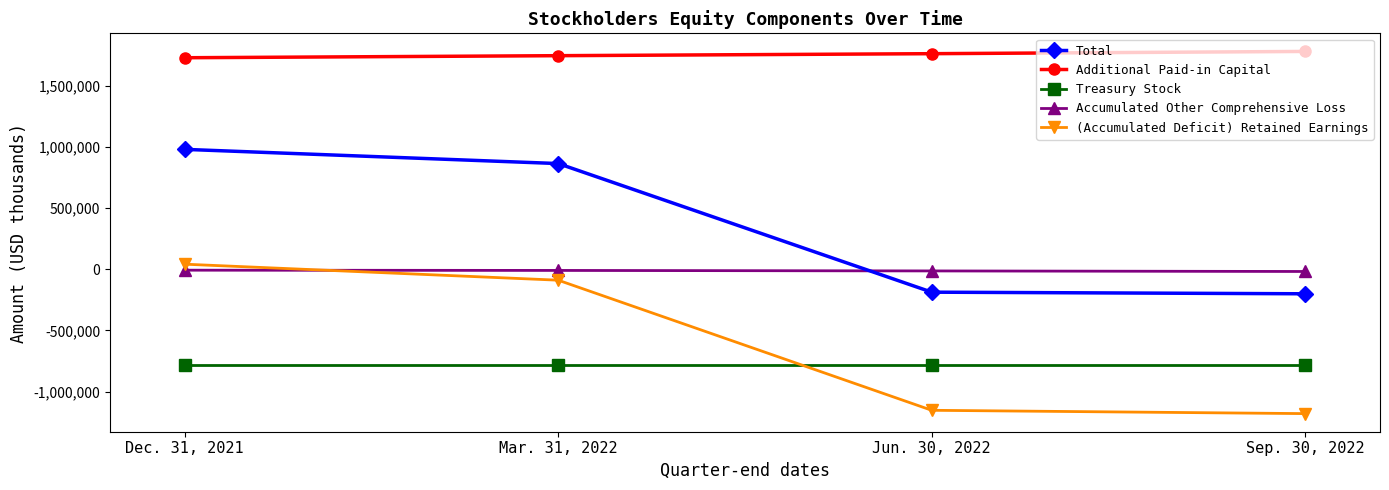

Which series has the largest total across all categories?

Additional Paid-in Capital